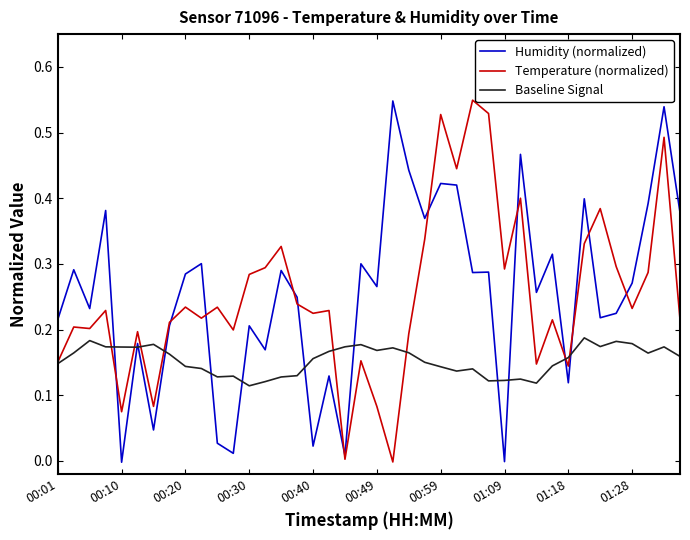

True or false: Humidity (normalized) has more than 1 points higher than both neighbors.

True